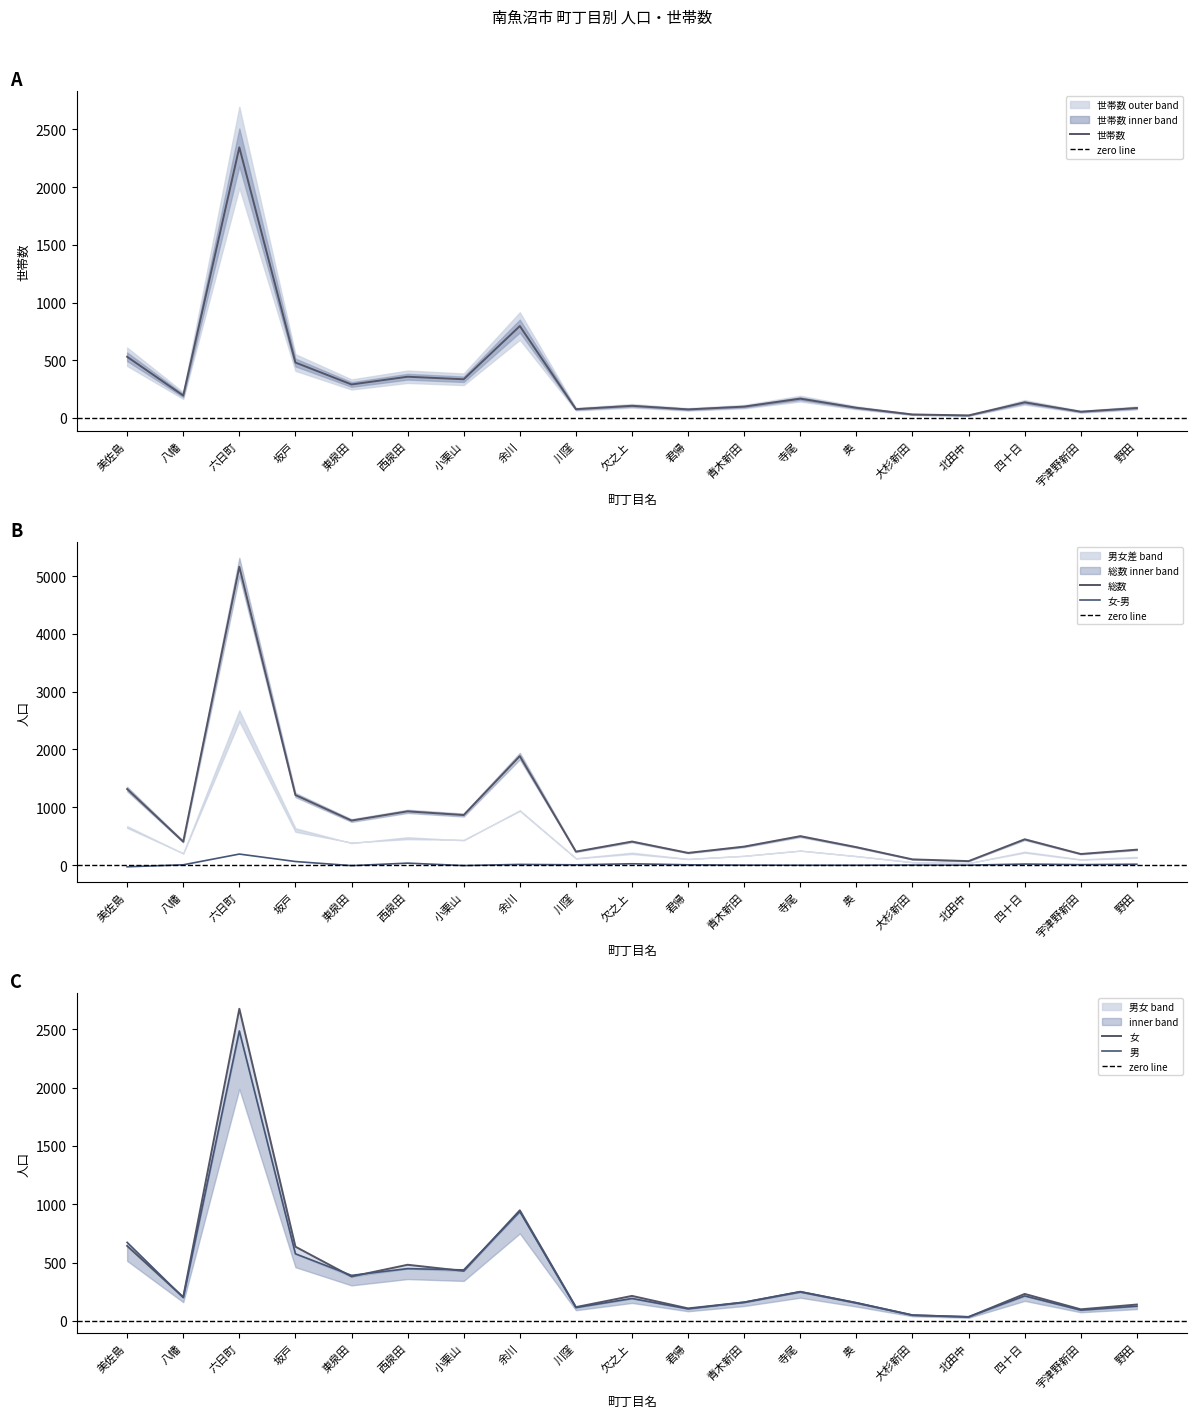

True or false: 世帯数 has more than 2 points higher than both neighbors.

True